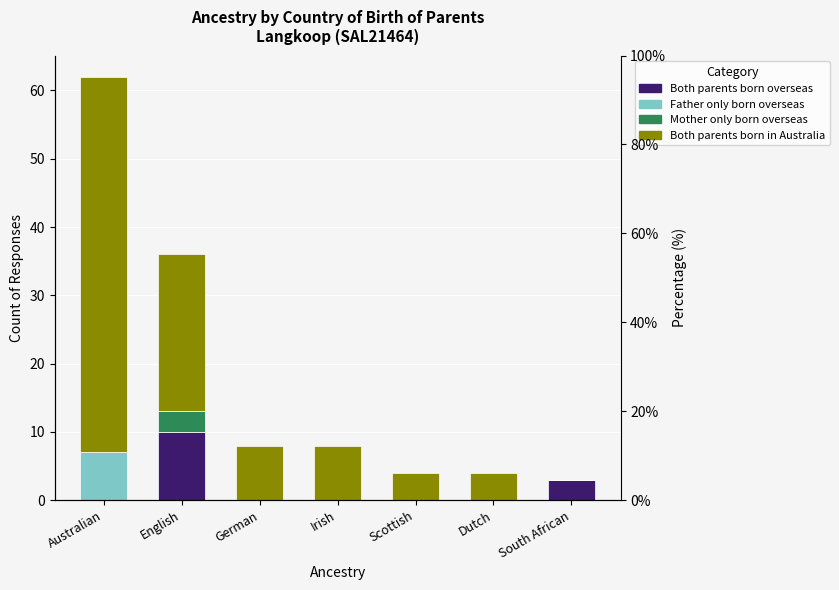

How many groups of bars are there?

7